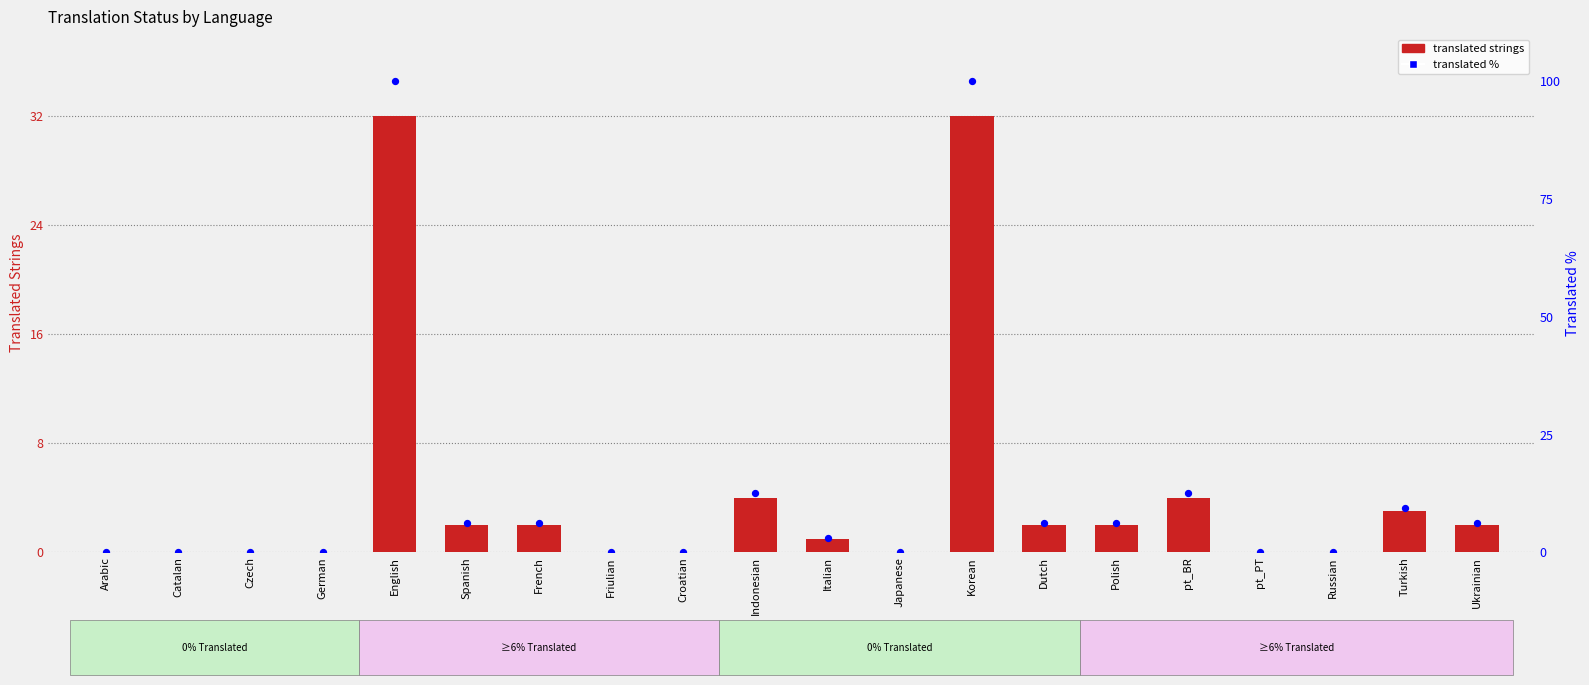

At how many categories does at least one series exceed 58?

2